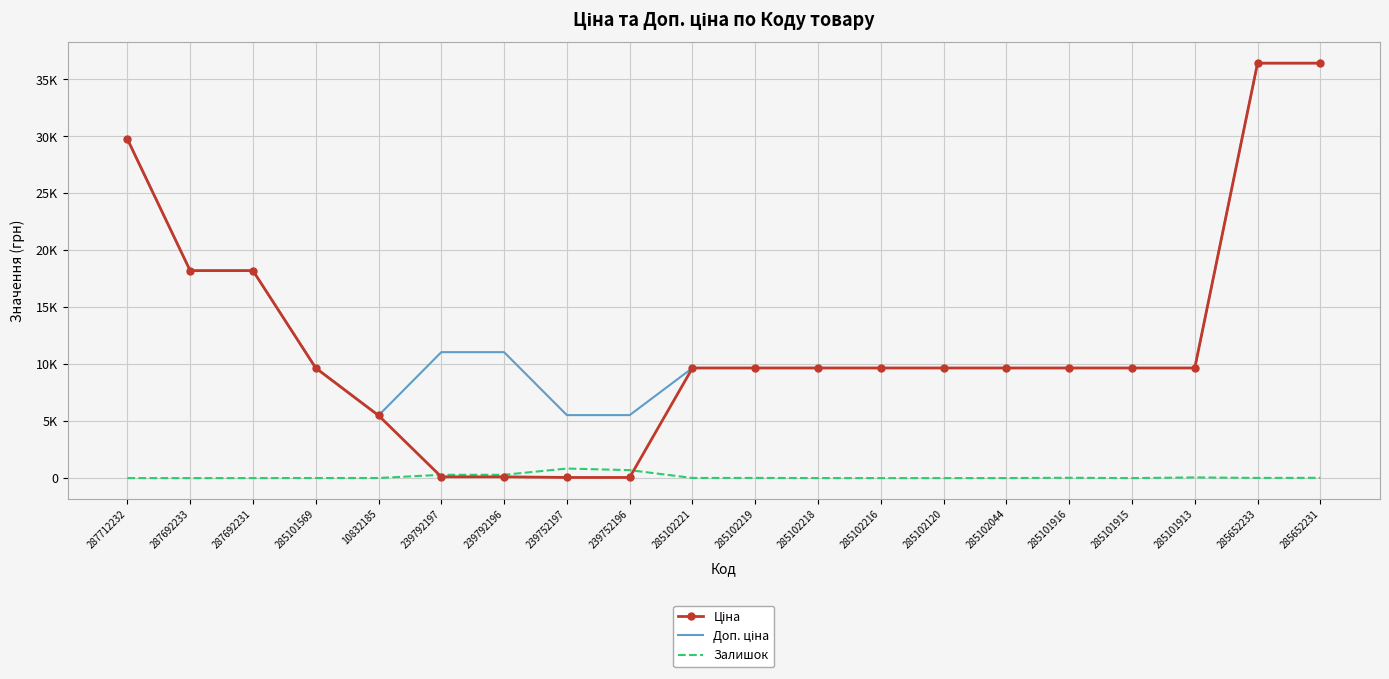

Reading left to right, list all the values displayed in this chart.

Ціна: 287712232=29761.5	287692233=18212.0	287692231=18212.0	285101569=9664.7	10832185=5497.3	239792197=110.5	239792196=110.5	239752197=55.3	239752196=55.3	285102221=9664.7	285102219=9664.7	285102218=9664.7	285102216=9664.7	285102120=9664.7	285102044=9664.7	285101916=9664.7	285101915=9664.7	285101913=9664.7	285652233=36424.0	285652231=36424.0
Доп. ціна: 287712232=29761.5	287692233=18212.0	287692231=18212.0	285101569=9664.7	10832185=5497.3	239792197=11055.0	239792196=11055.0	239752197=5528.0	239752196=5528.0	285102221=9664.7	285102219=9664.7	285102218=9664.7	285102216=9664.7	285102120=9664.7	285102044=9664.7	285101916=9664.7	285101915=9664.7	285101913=9664.7	285652233=36424.0	285652231=36424.0
Залишок: 287712232=0.0	287692233=0.0	287692231=0.0	285101569=7.0	10832185=7.0	239792197=289.0	239792196=290.0	239752197=838.0	239752196=698.0	285102221=11.0	285102219=14.0	285102218=3.0	285102216=0.0	285102120=0.0	285102044=3.0	285101916=26.0	285101915=0.0	285101913=58.0	285652233=14.0	285652231=23.0